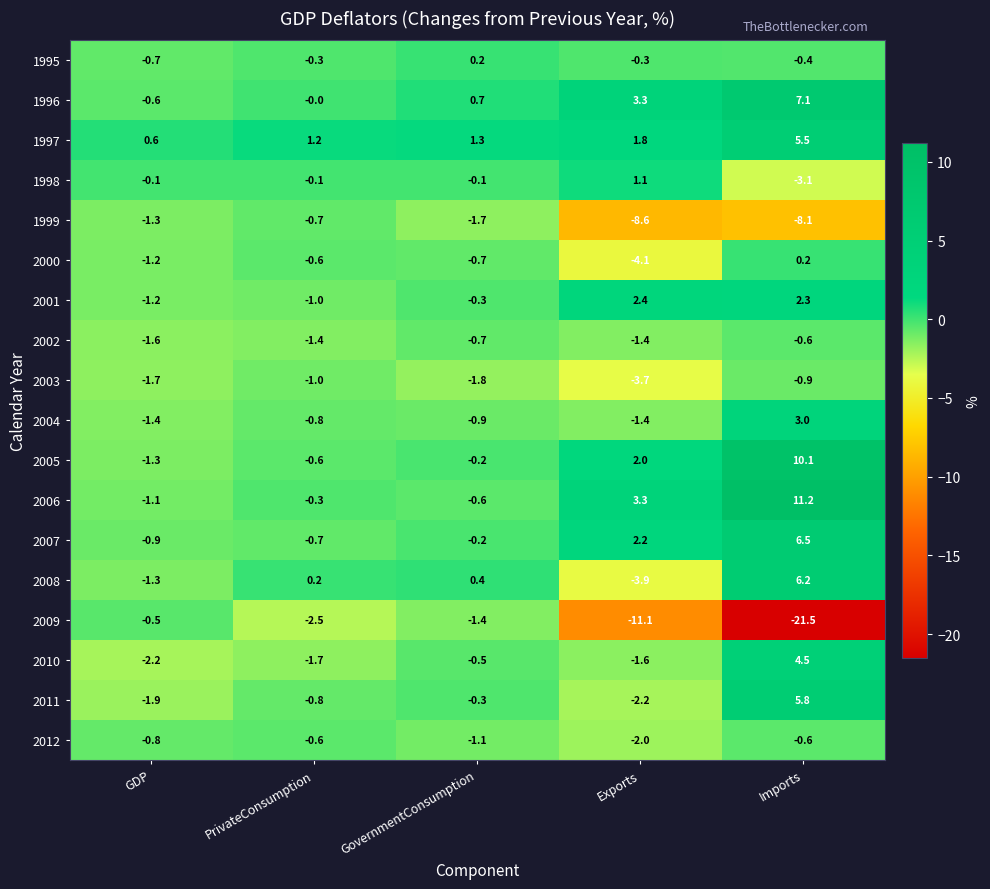

At which category is the sum across all series the highest?

Imports